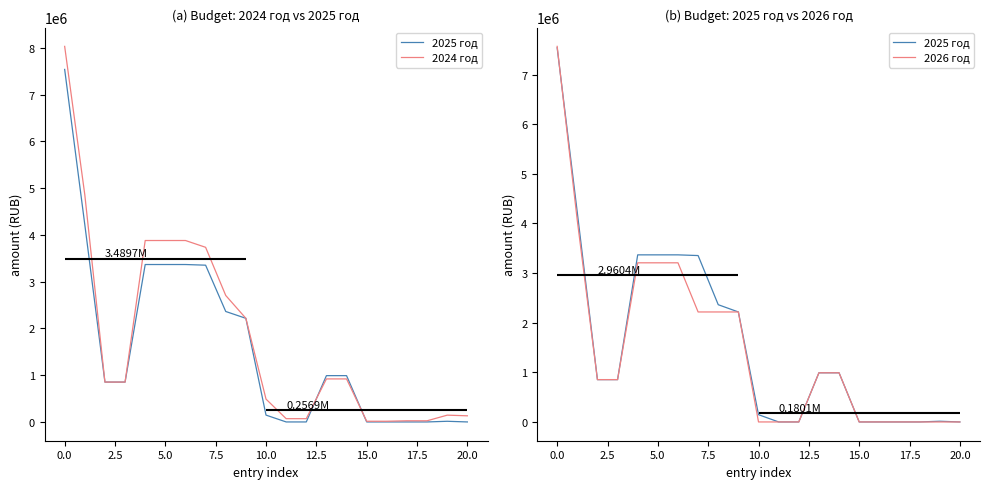

Which series changed the most between 0.0 and 19?

2024 год